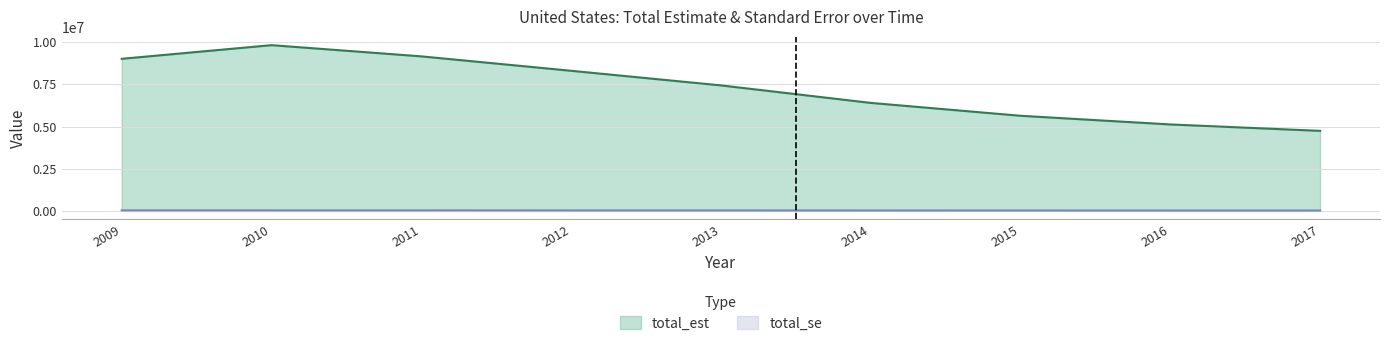

What is the total value across all series at 2015?

5667541.1